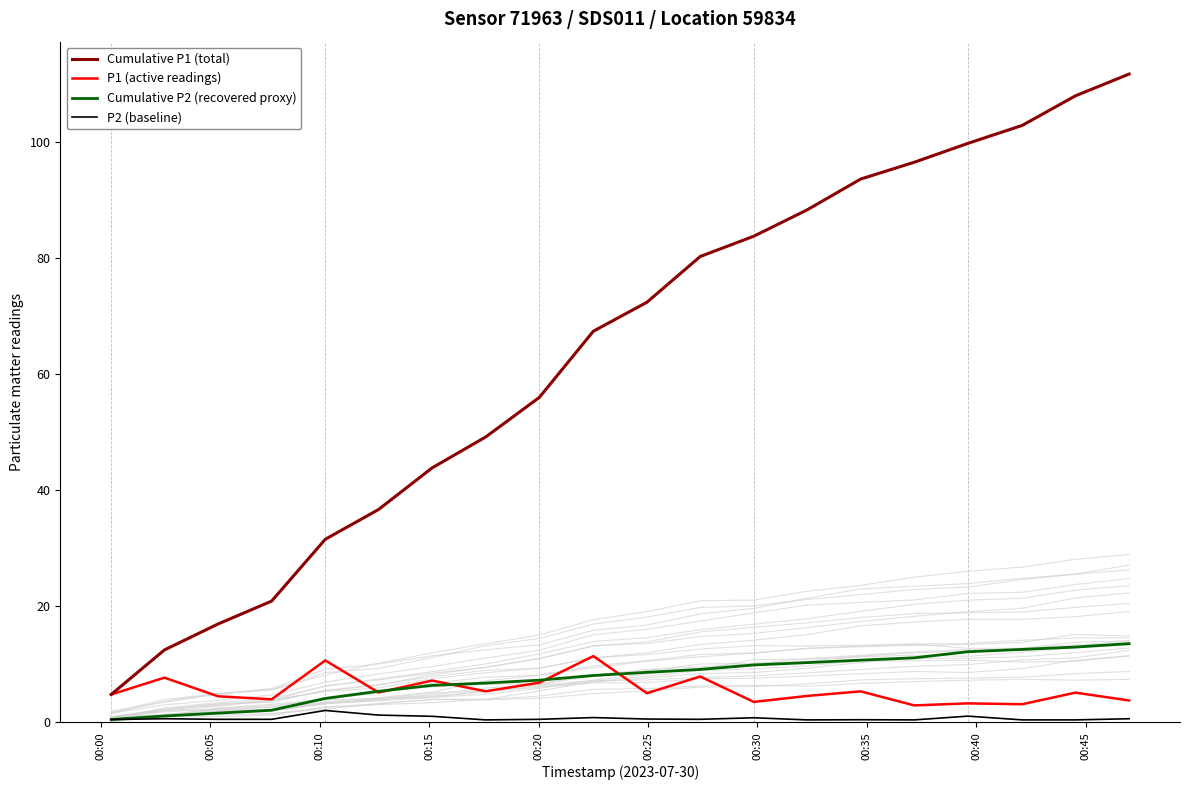

What are all the series names shown in the legend?

Cumulative P1 (total), P1 (active readings), Cumulative P2 (recovered proxy), P2 (baseline)